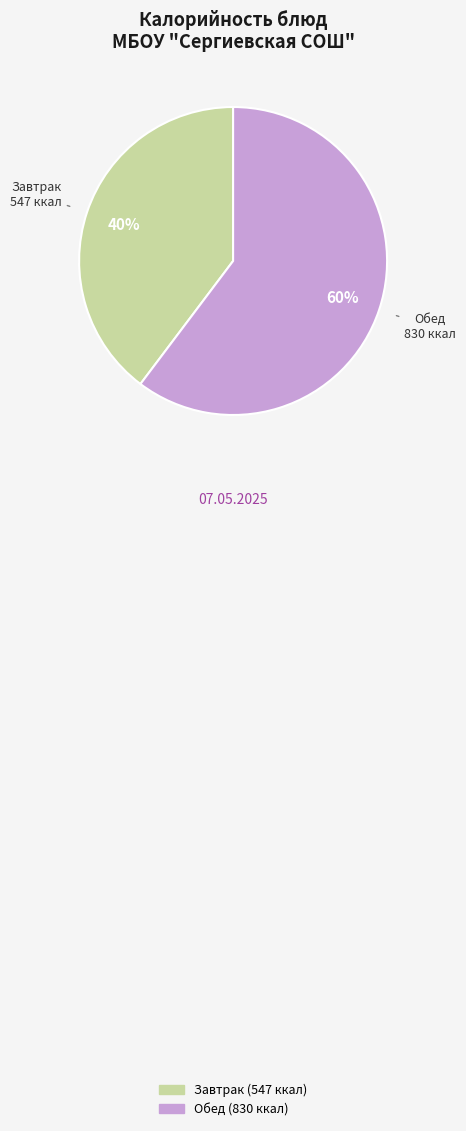

Is there any slice that represents more than half of the pie?

Yes